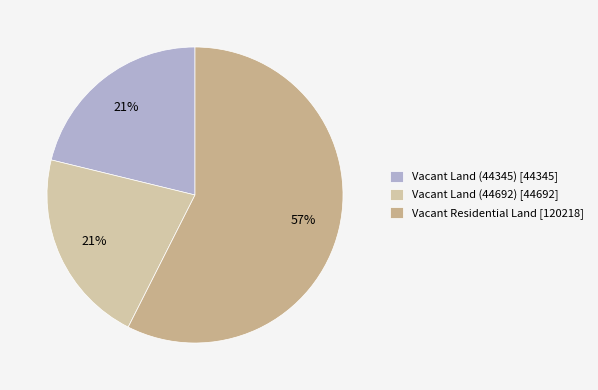

Approximately how many times larger is the value at Vacant Land (44345) compared to Vacant Land (44692)?

1.0